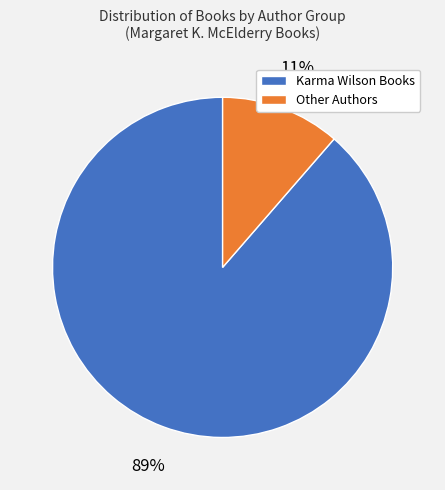

Between Karma Wilson Books and Other Authors, which is larger?

Karma Wilson Books